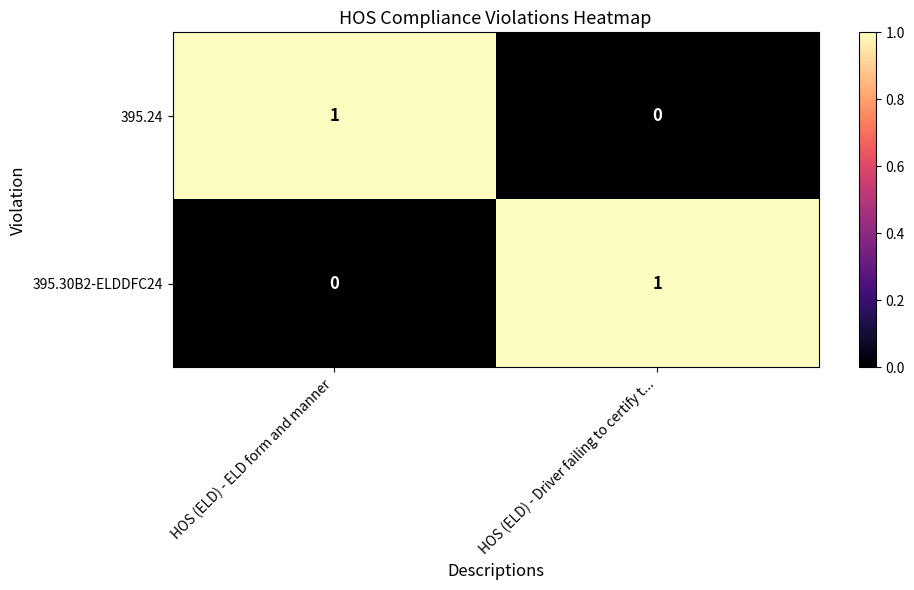

What is the total value across all series at HOS (ELD) - ELD form and manner?

1